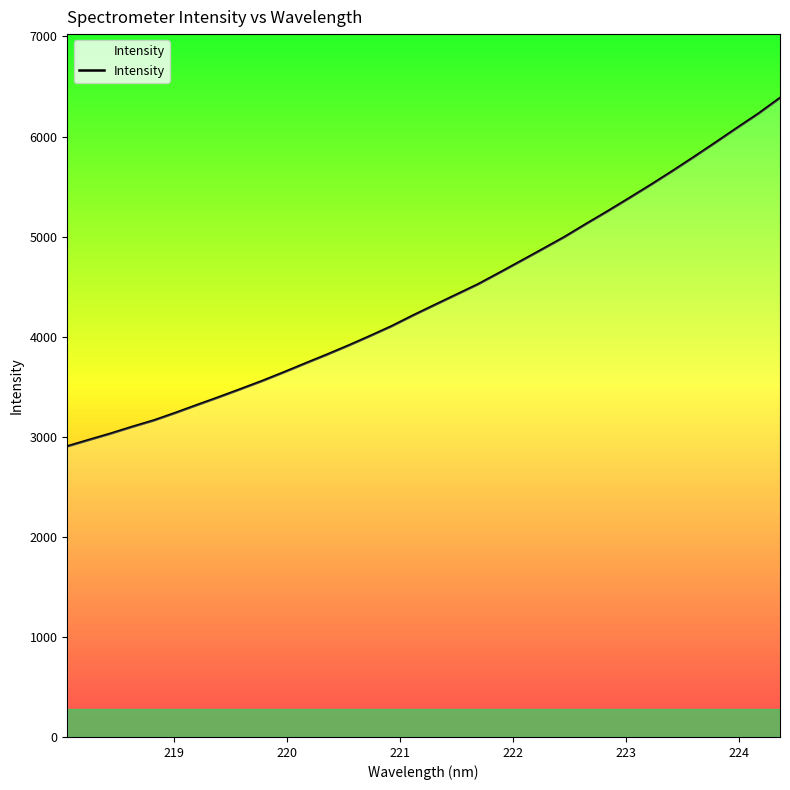

How many lines are shown in the chart?

1